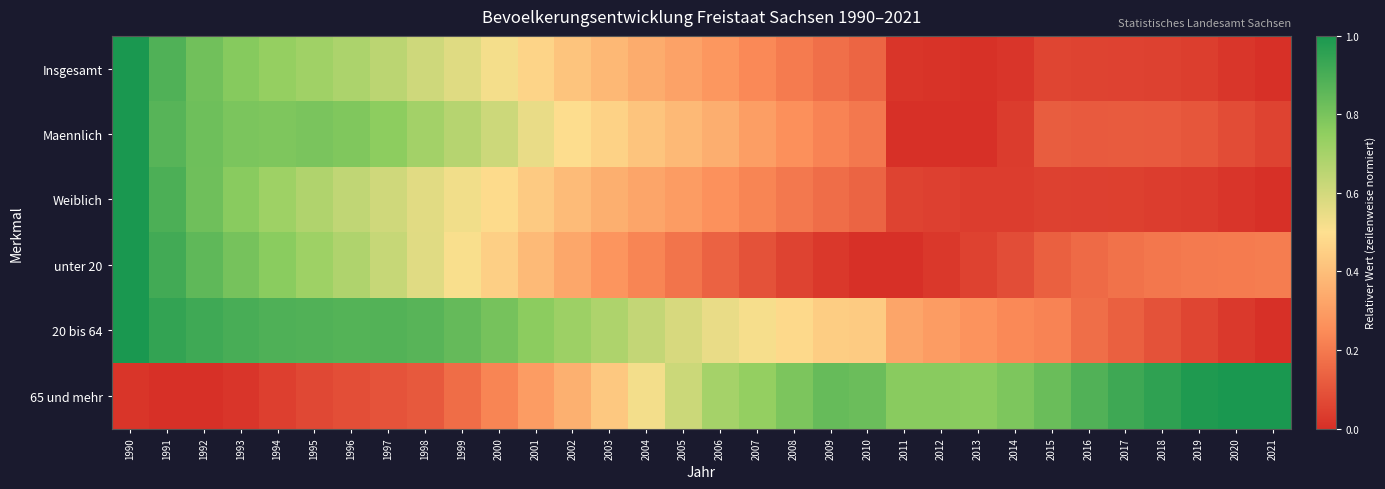

Rank the series at 1999 from highest to lowest value.

20 bis 64, Maennlich, Insgesamt, Weiblich, unter 20, 65 und mehr